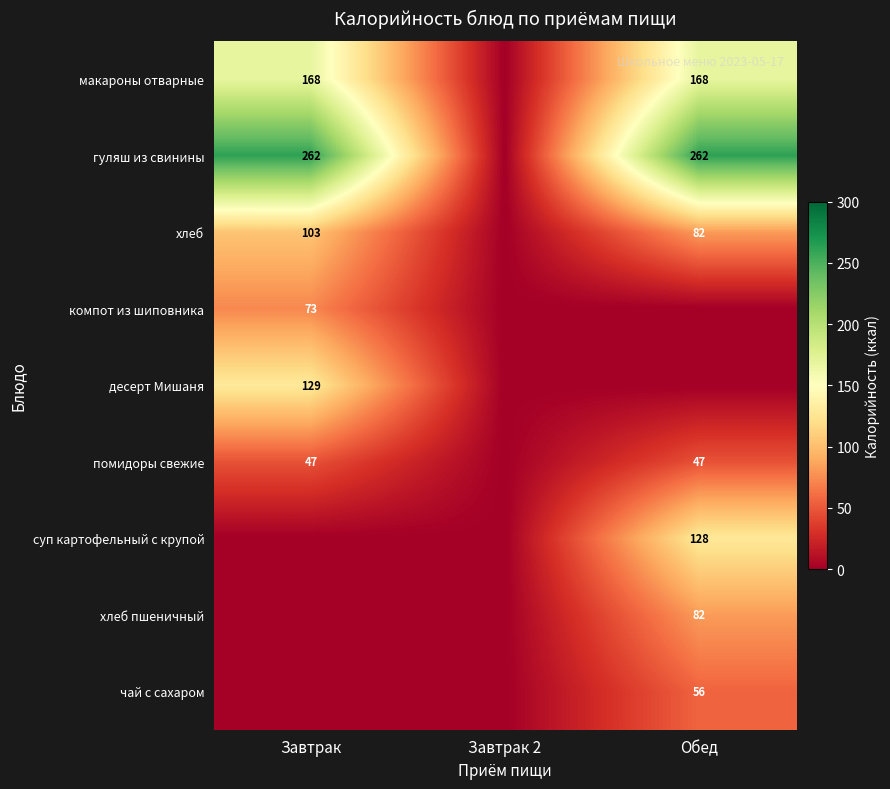

True or false: десерт Мишаня has a value of 129 at Завтрак.

True